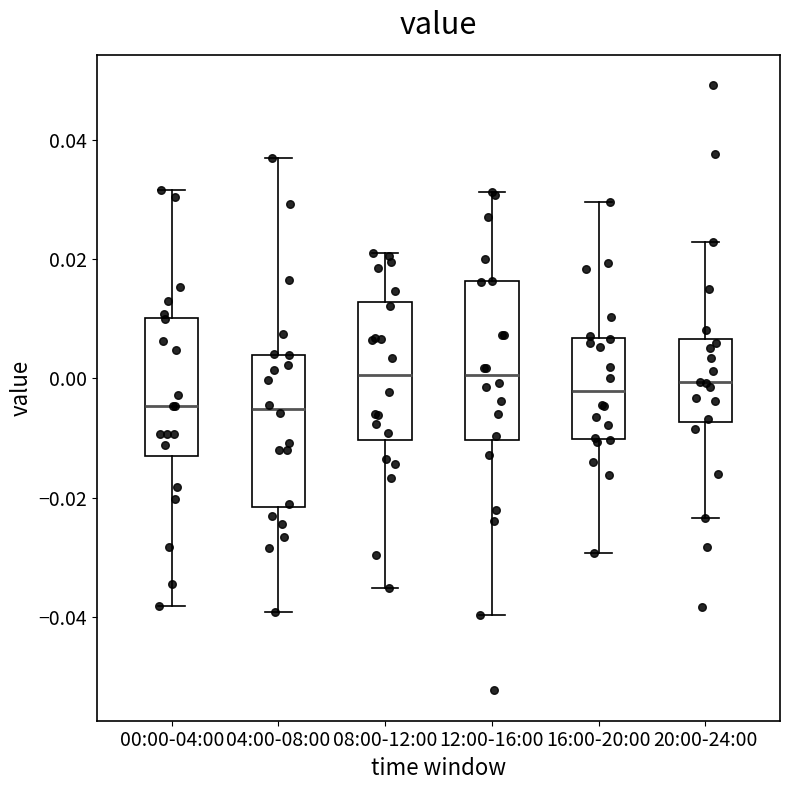

Where does the median line of the box for 00:00-04:00 sit on the y-axis? The values are not printed on the chart, so give them approximately, as read against the axis.

-0.004